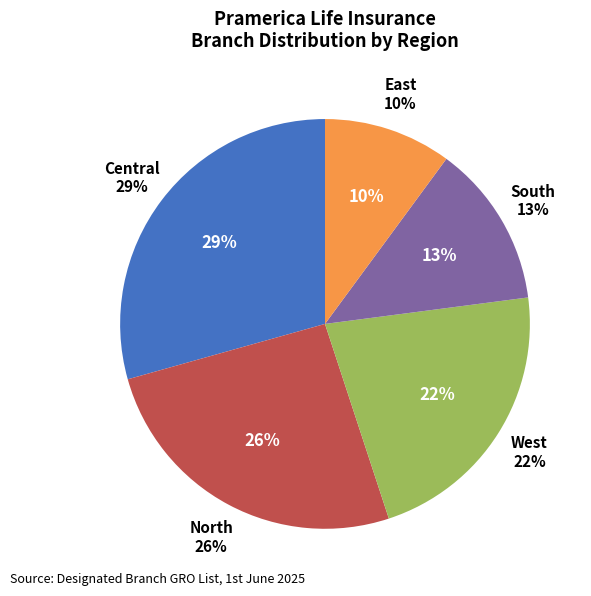

Rank the categories by value from lowest to highest.

East, South, West, North, Central